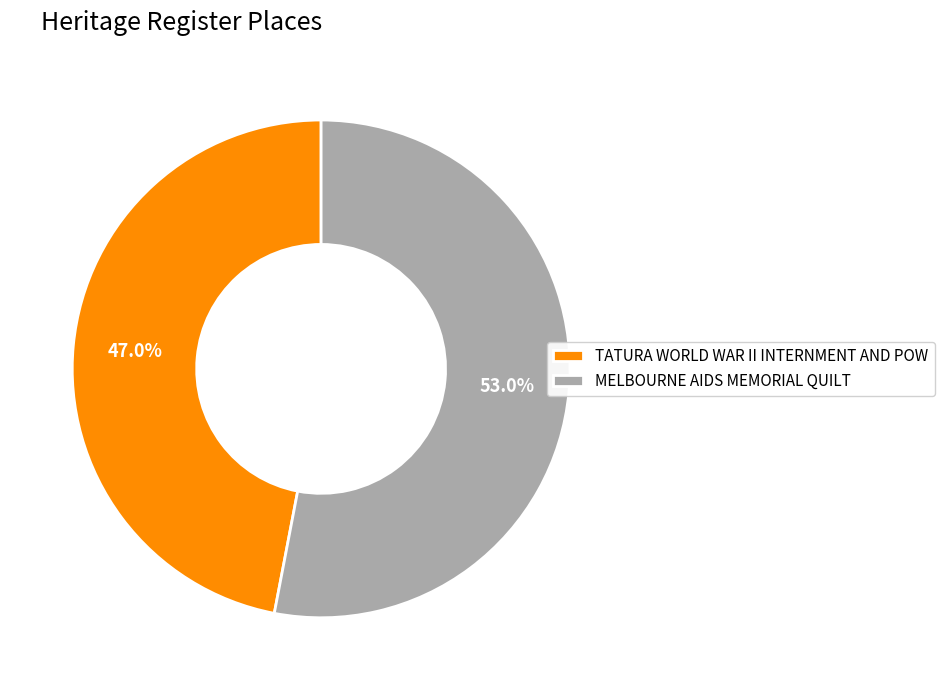

To the nearest percent, what is the average slice percentage?

50%